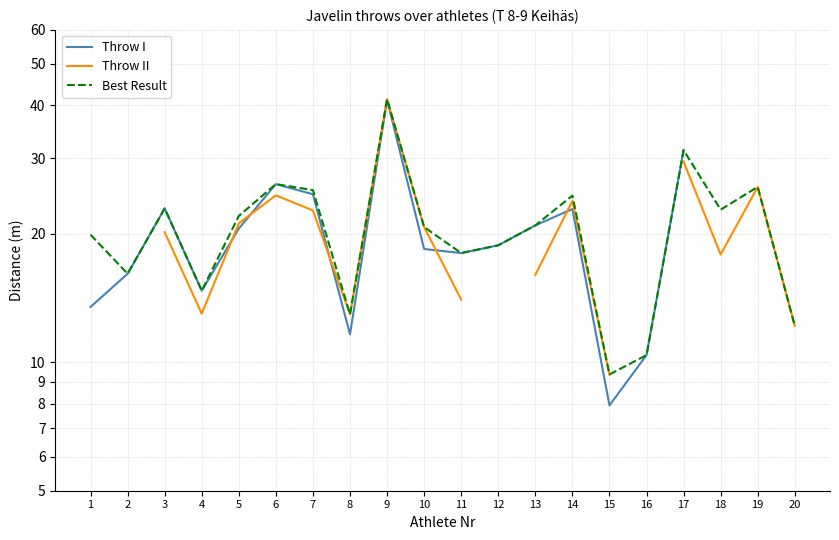

At which category is the sum across all series the highest?

9